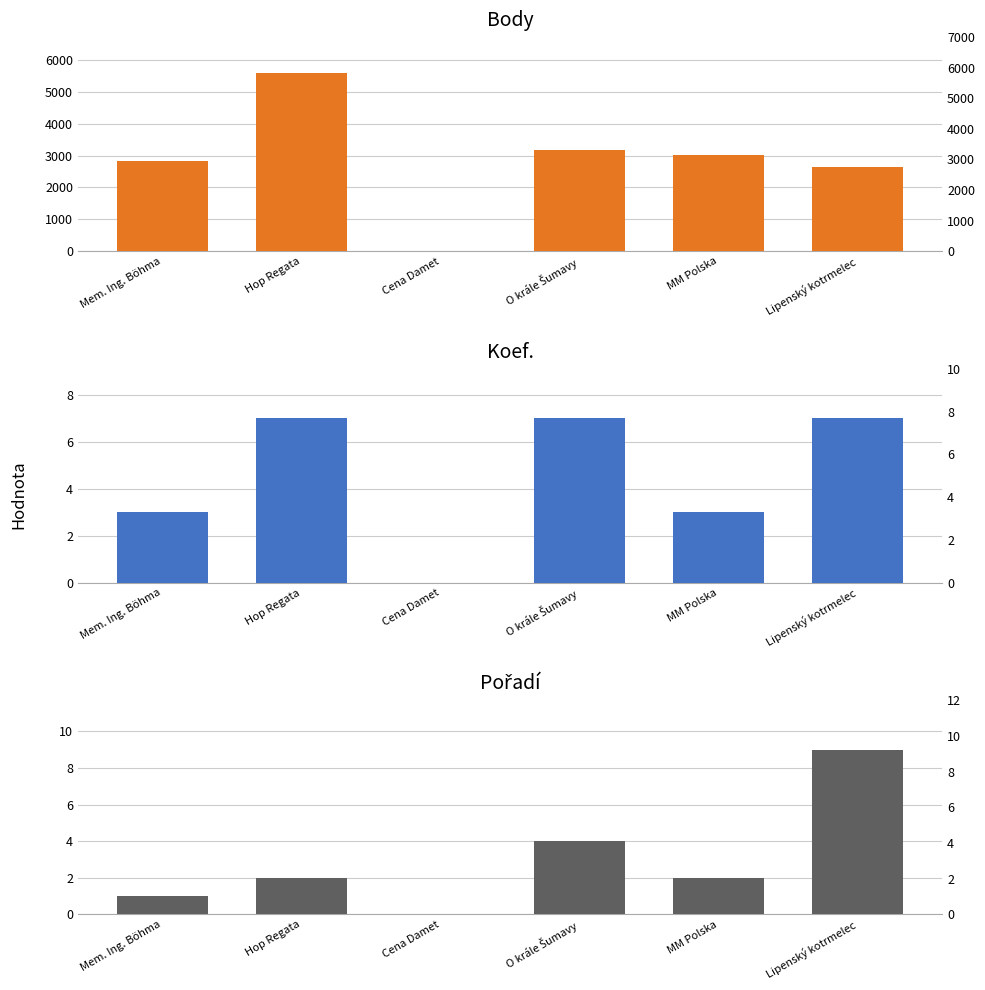

True or false: Pořadí has a value of 1 at Hop Regata.

False